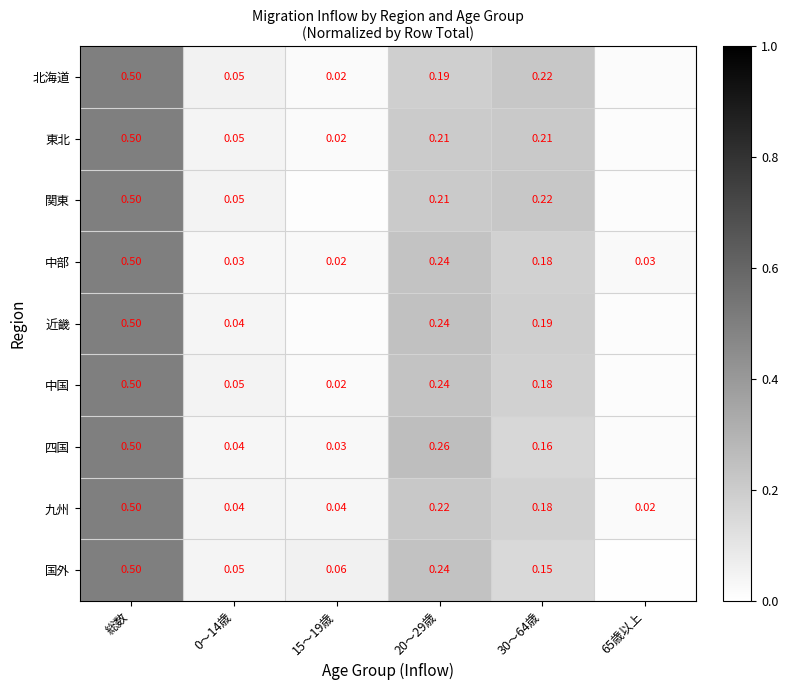

Which series changed the most between 総数 and 30～64歳?

国外